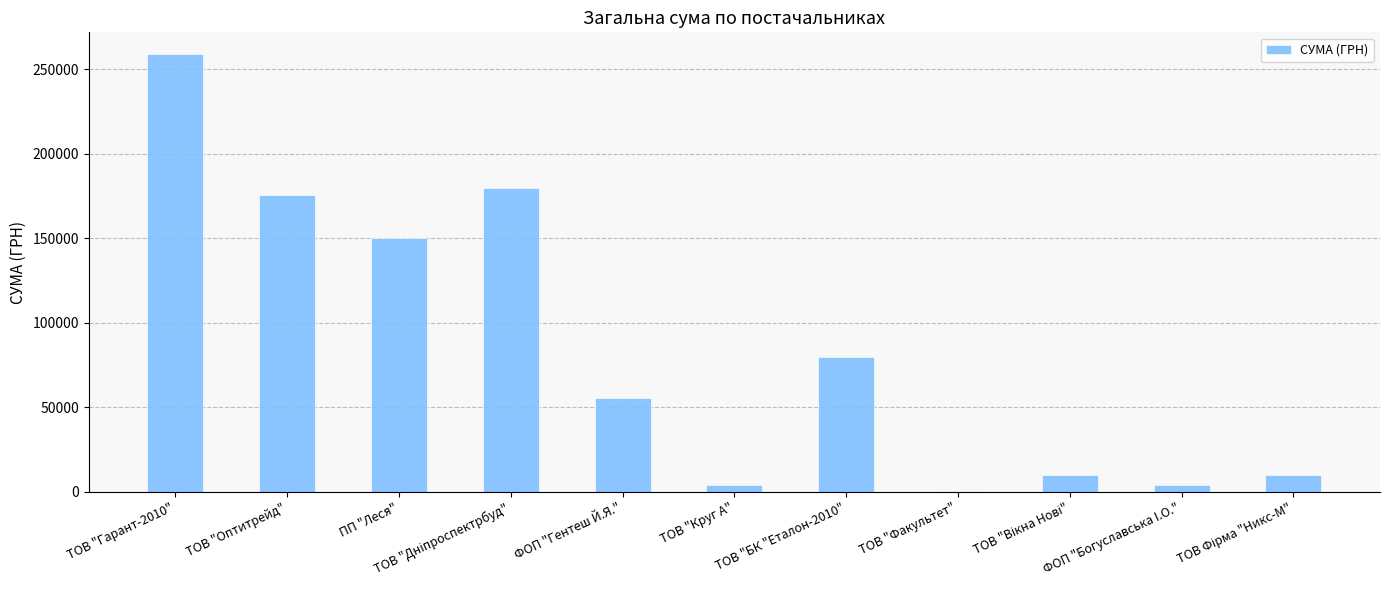

What is the sum of all values?

928459.8